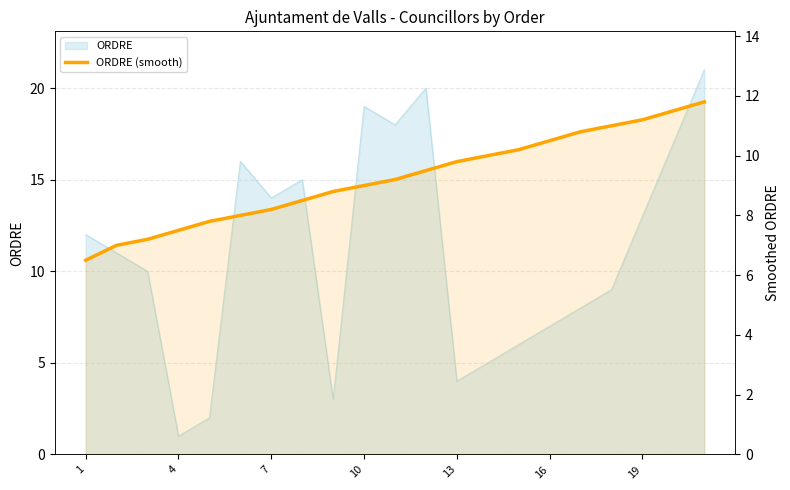

What is the difference between the values at 18 and 7?

2.7